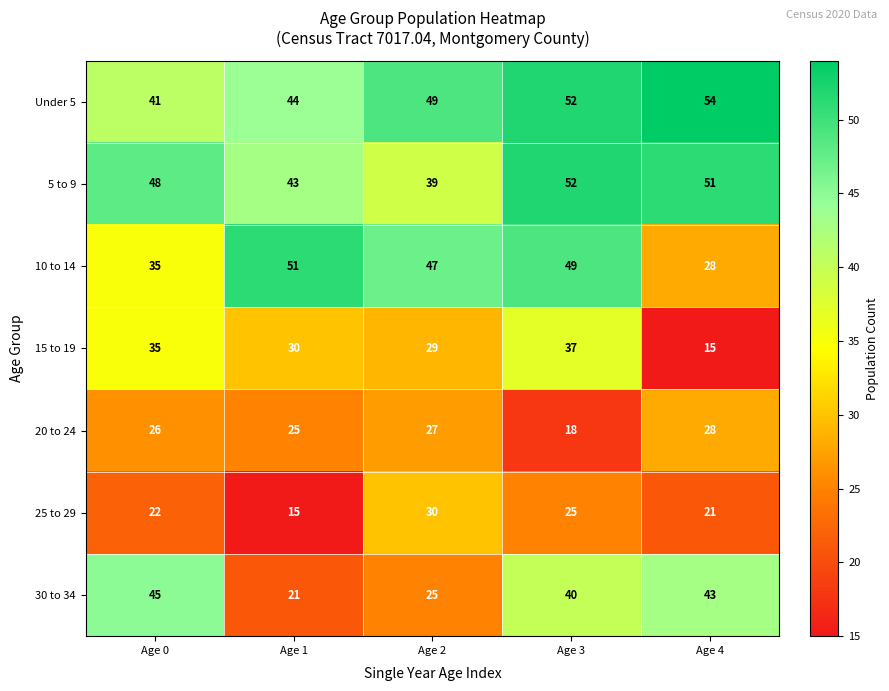

Where is 5 to 9 nearest to the value 45?

Age 1